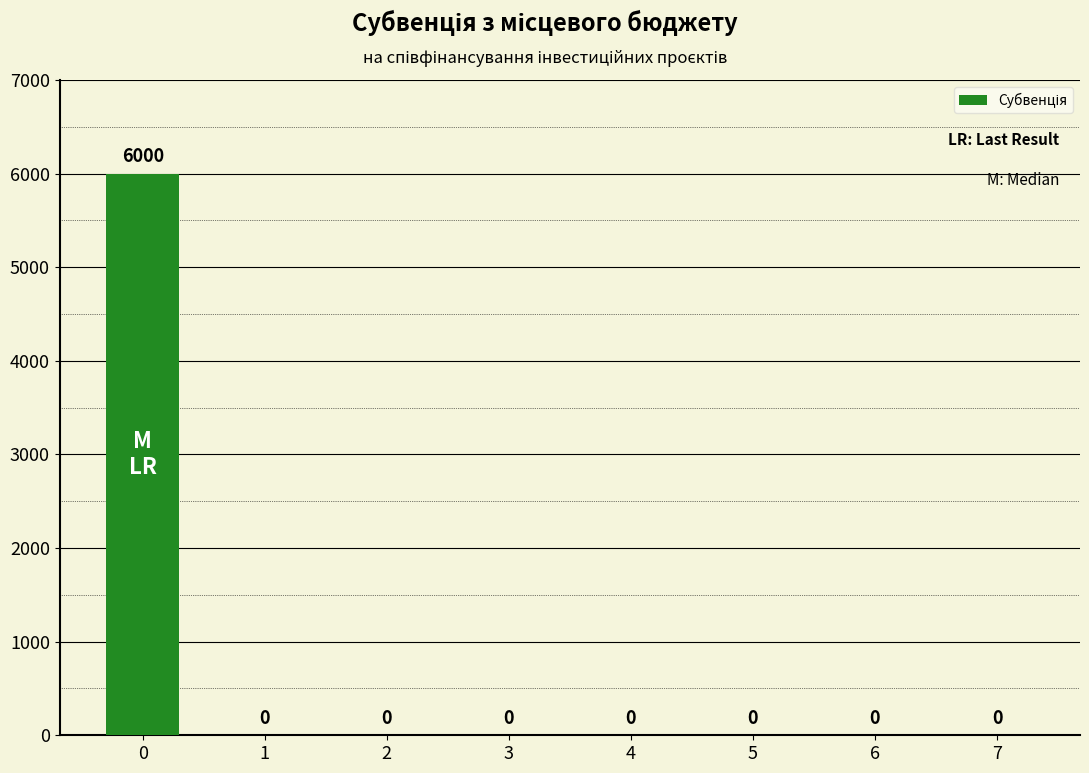

Reading right to left, list all the values displayed in this chart.

7=0	6=0	5=0	4=0	3=0	2=0	1=0	0=6000